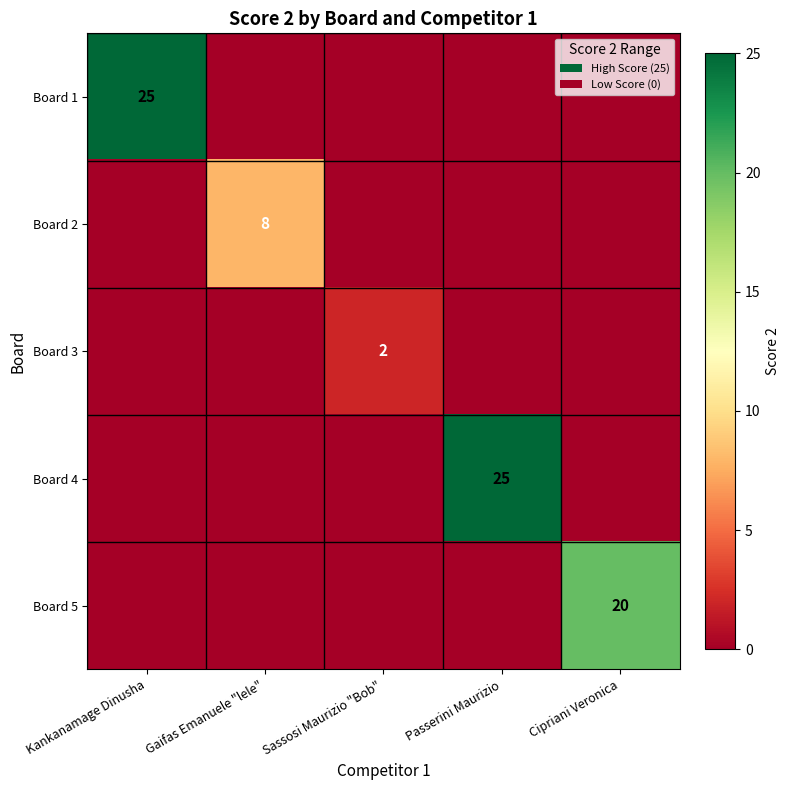

The Board 2 series shows 8 at Gaifas Emanuele "lele". True or false?

True